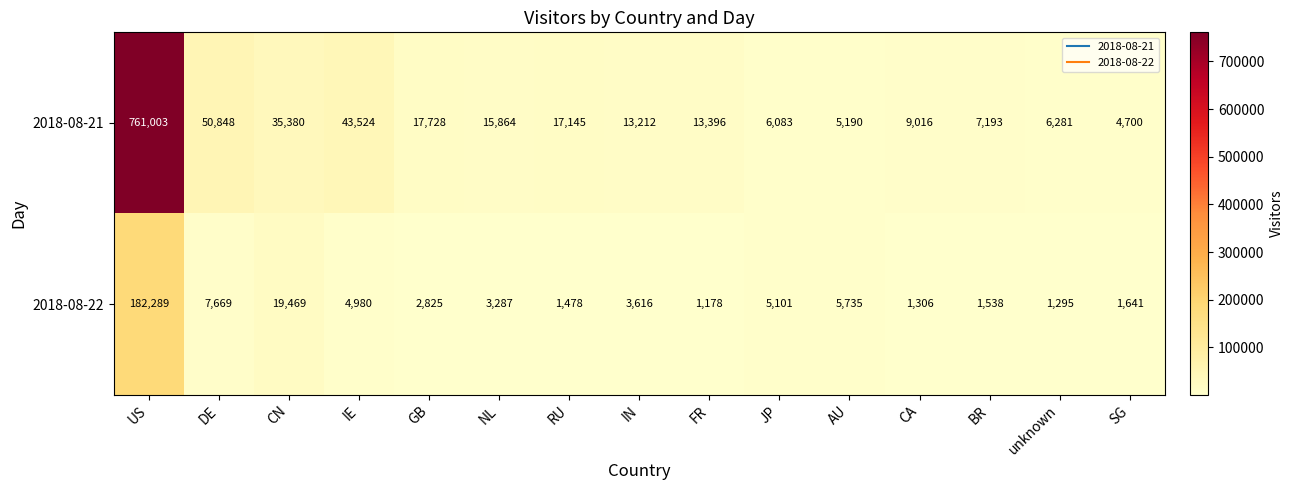

What is the difference between the second highest and minimum values in the 2018-08-22 series?

18291